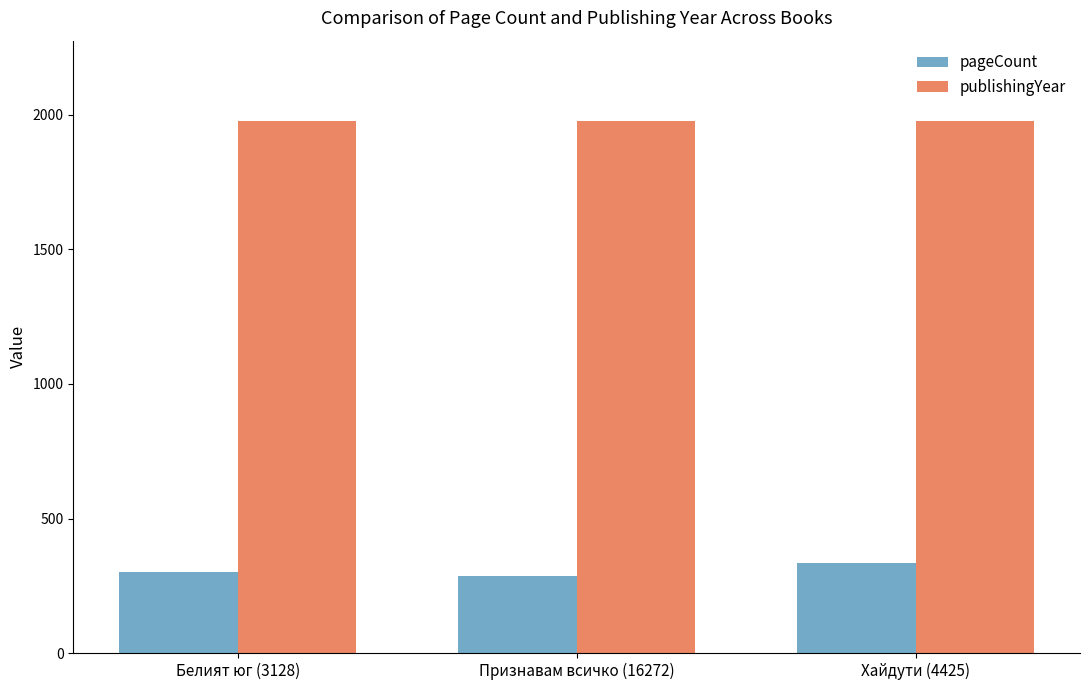

What is the difference between the highest and lowest values at Белият юг (3128)?

1679